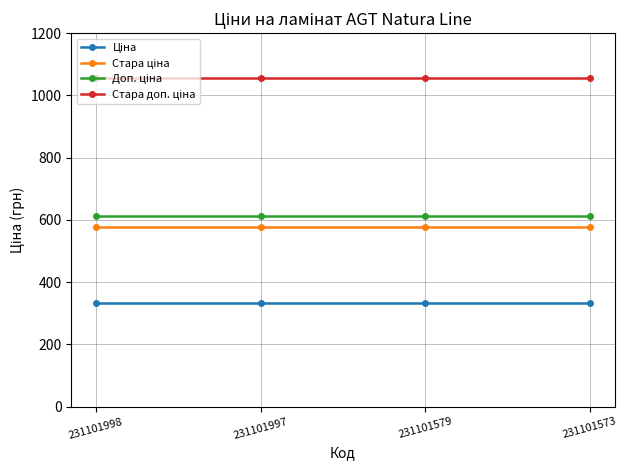

What is the spread (max minus min) of values at 231101997?

722.8